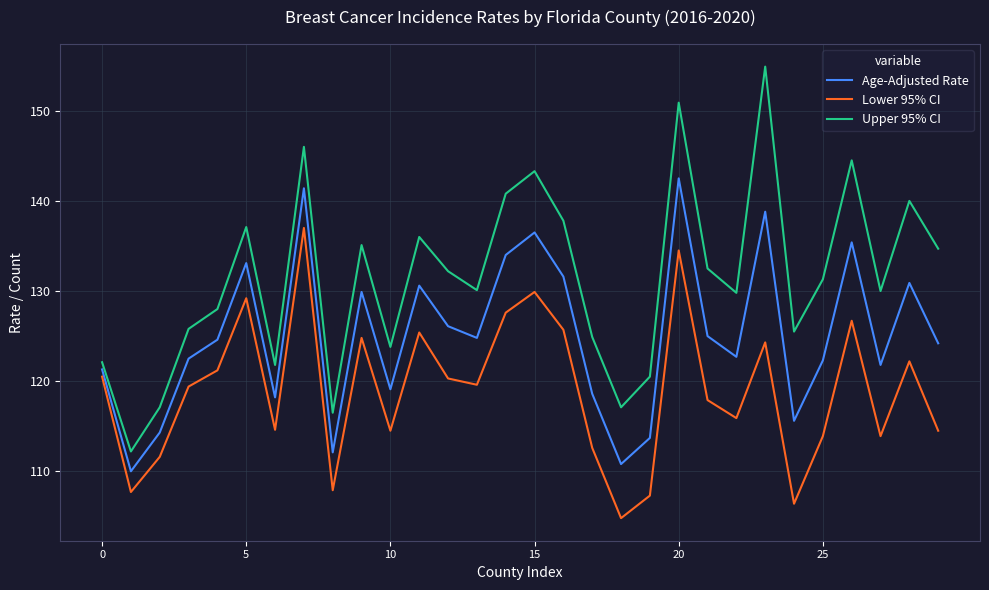

True or false: Upper 95% CI and Lower 95% CI cross at least once.

False